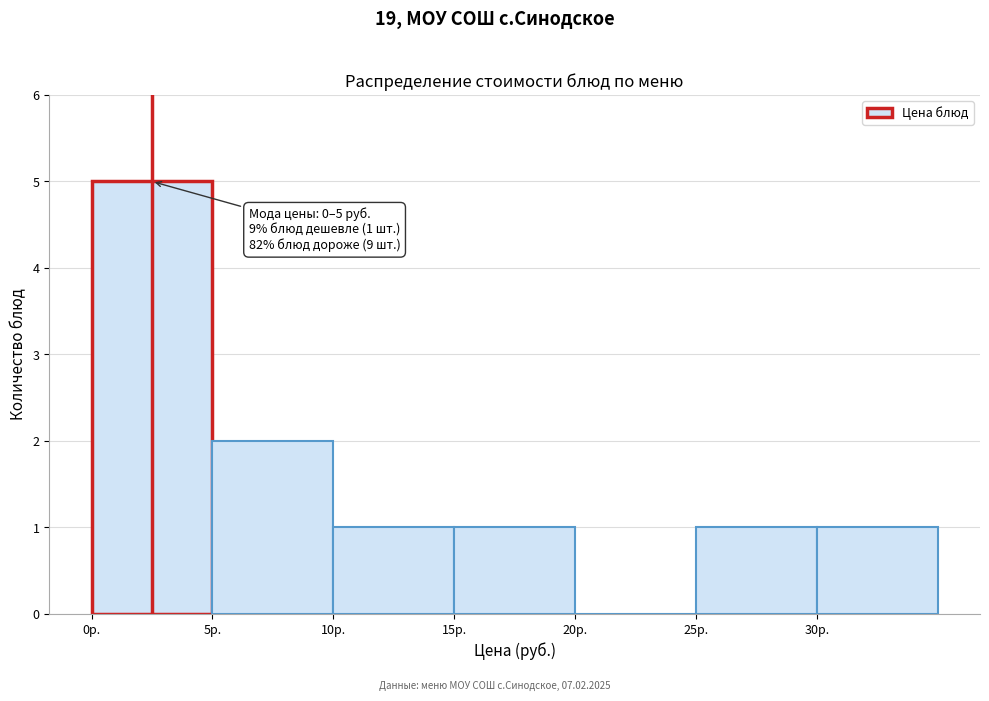

Over which range of the x-axis is the bar tallest?

0 to 5